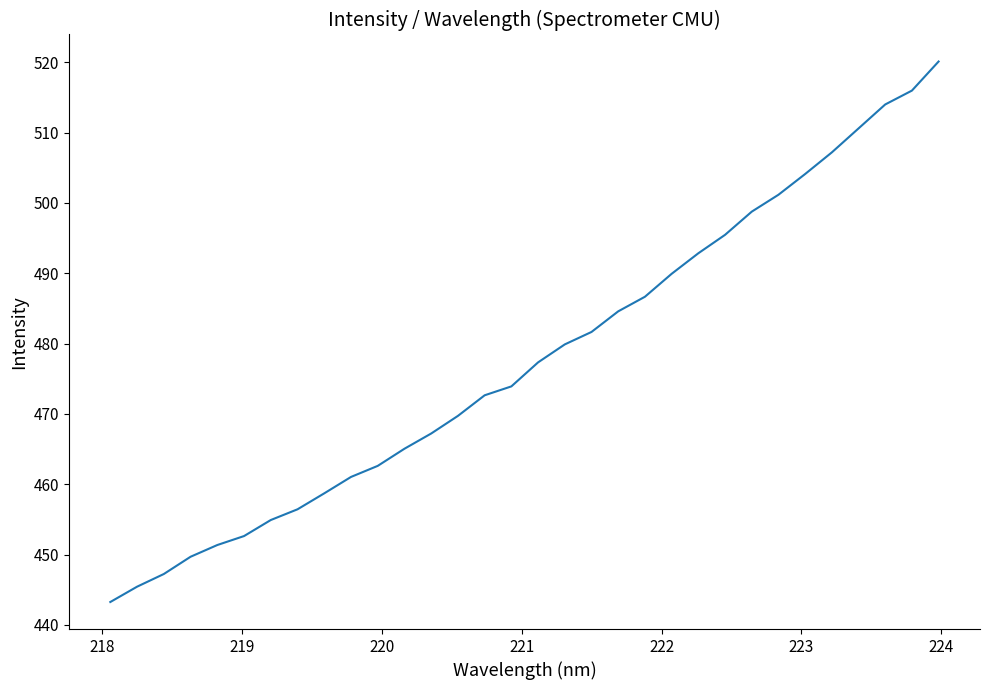

What is the difference between the maximum and minimum values?

76.8